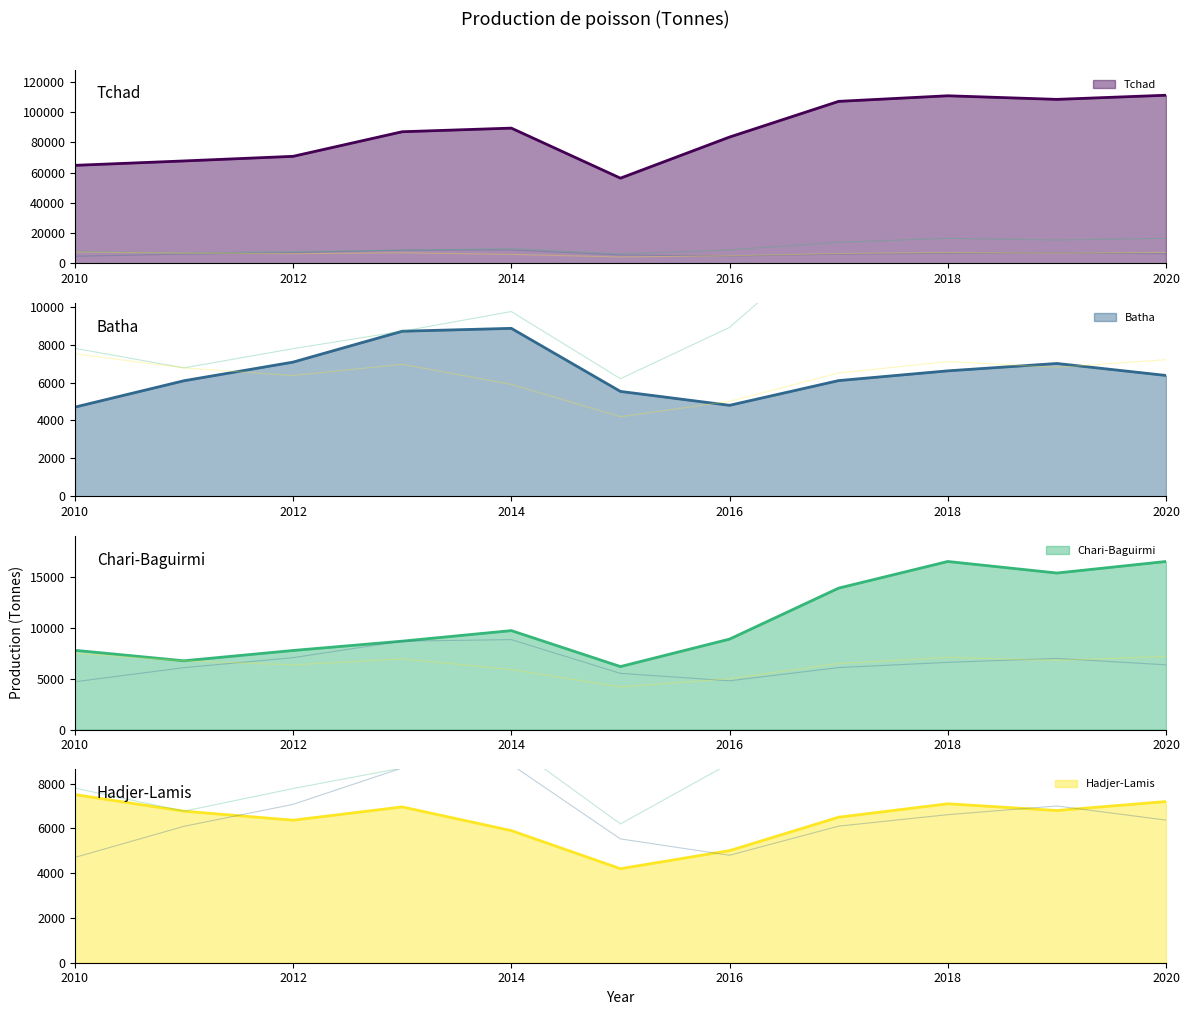

At which category is the sum across all series the highest?

2020